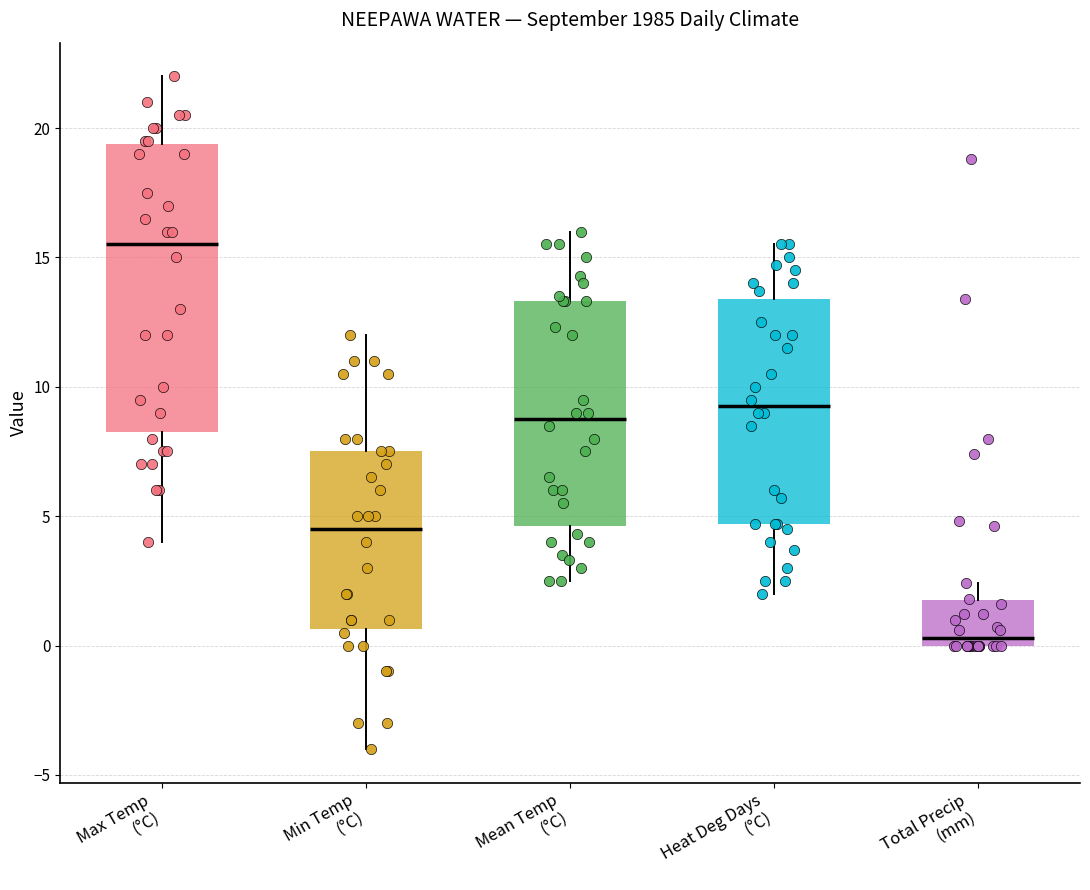

Which box's median line is the lowest?

Total Precip (mm)